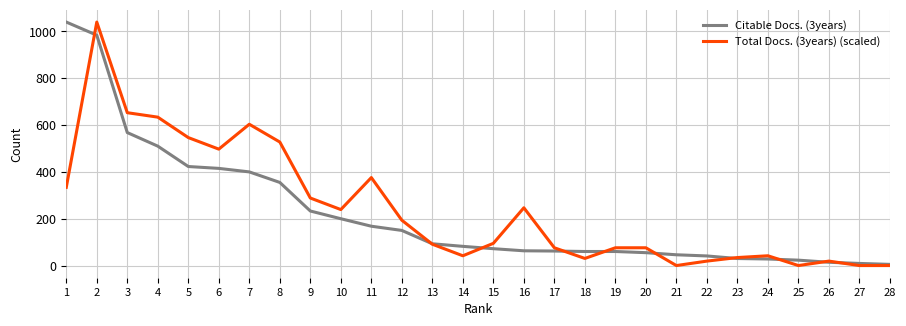

Between which two adjacent categories do Citable Docs. (3years) and Total Docs. (3years) (scaled) first intersect?

1 and 2